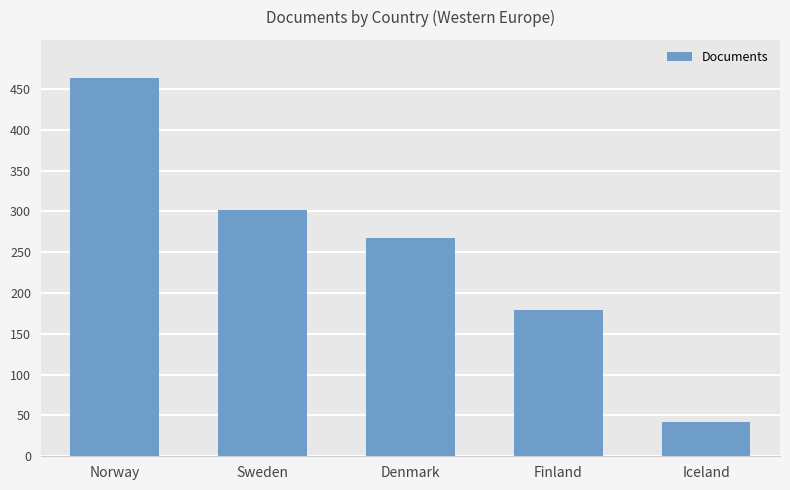

At which category does the chart reach its minimum across all series?

Iceland